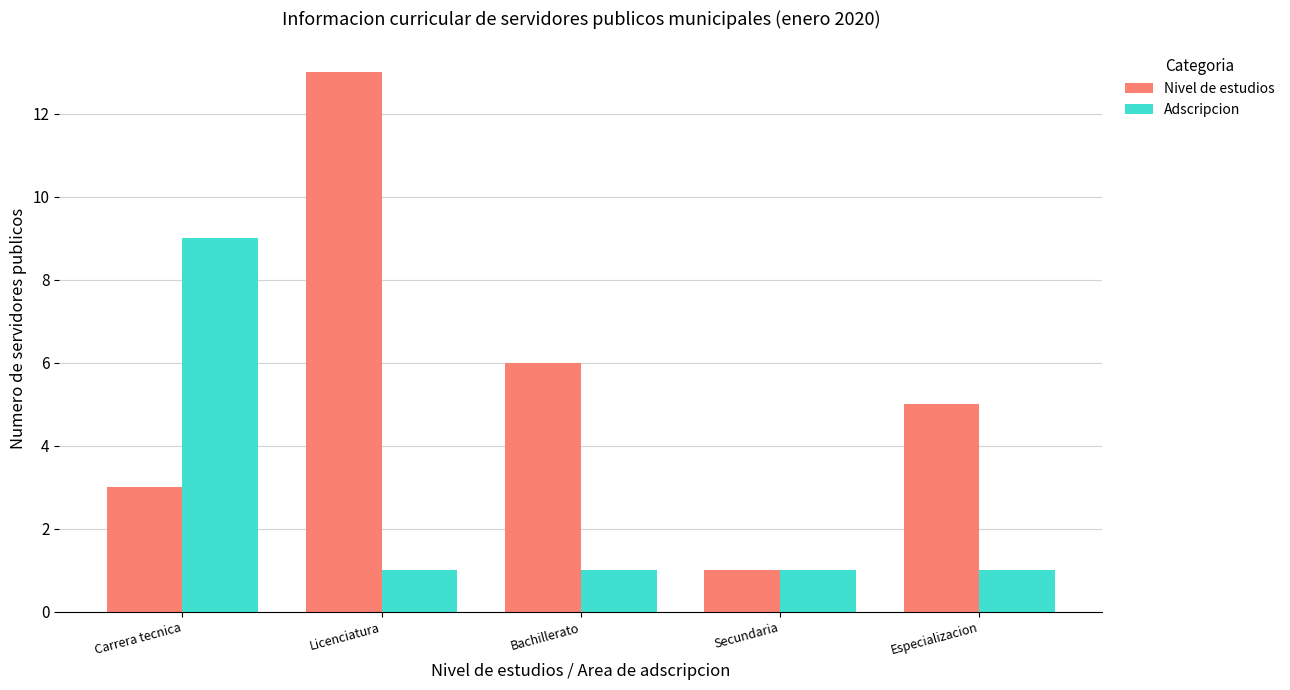

What is the spread (max minus min) of values at Carrera tecnica?

6